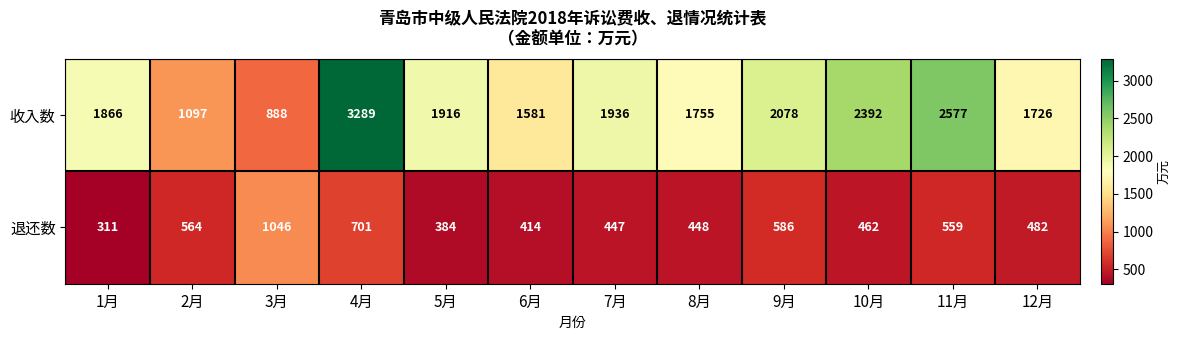

Reading right to left, transcribe all the data shown in this chart.

收入数: 12月=1726	11月=2577	10月=2392	9月=2078	8月=1755	7月=1936	6月=1581	5月=1916	4月=3289	3月=888	2月=1097	1月=1866
退还数: 12月=482	11月=559	10月=462	9月=586	8月=448	7月=447	6月=414	5月=384	4月=701	3月=1046	2月=564	1月=311